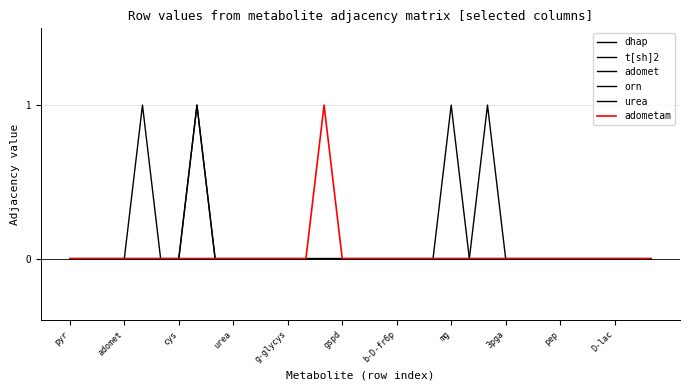

At which category does the chart reach its minimum across all series?

pyr